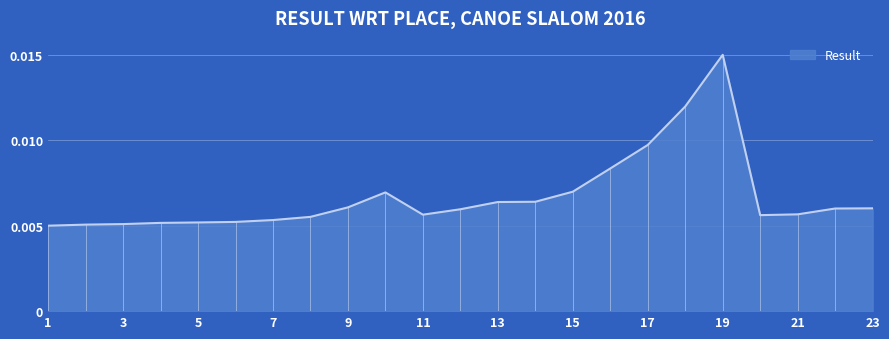

Is this an area chart (filled region under the line)?

Yes